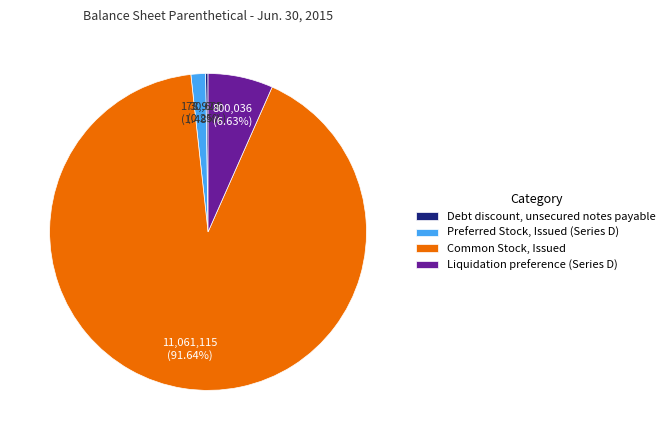

Which category has the biggest portion of the pie?

Common Stock, Issued